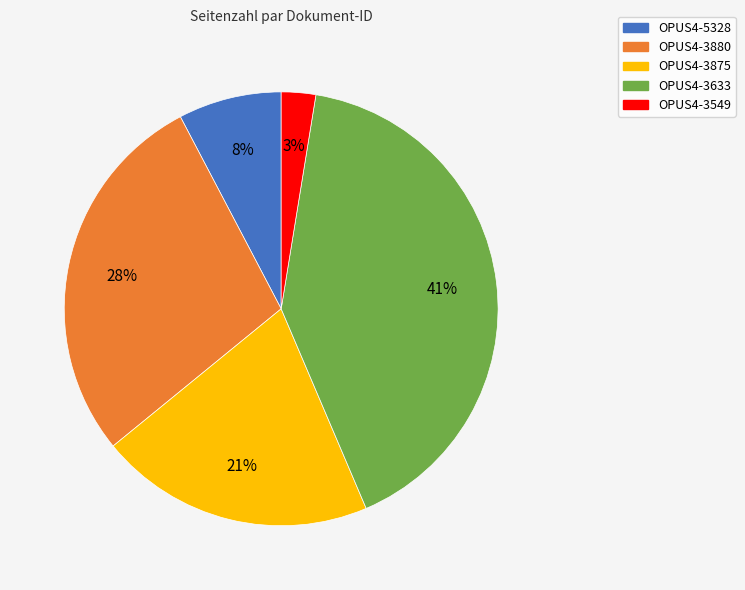

What percentage is the OPUS4-3875 slice, to the nearest percent?

21%